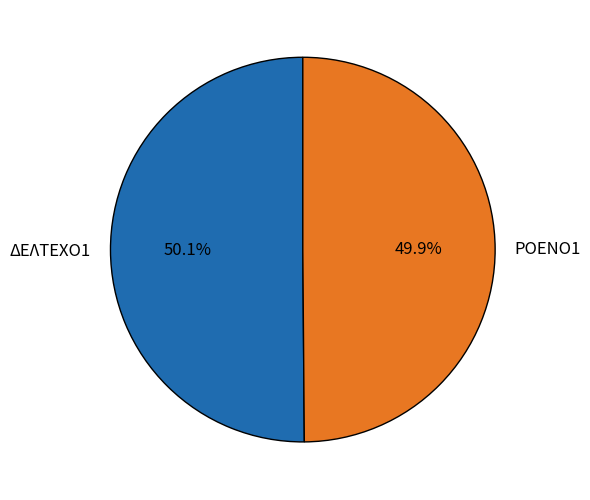

How many slices are in this pie chart?

2